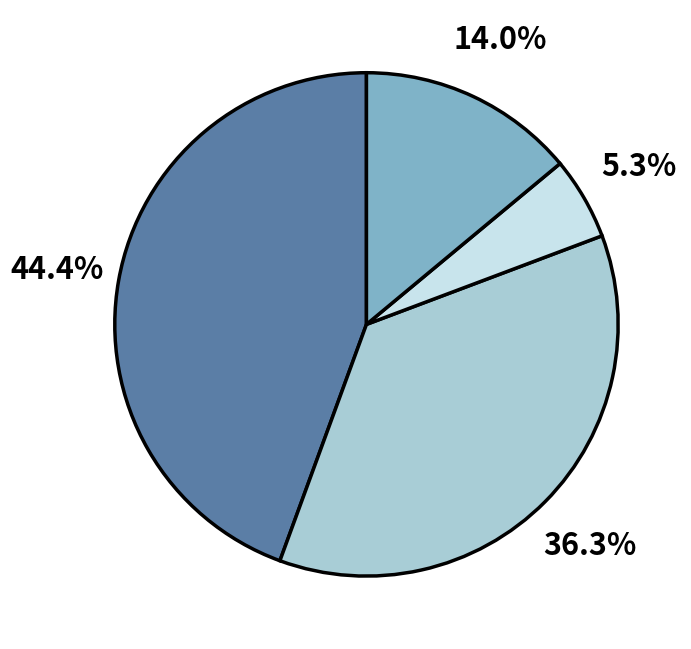

To the nearest percent, what is the difference between the largest and smallest slice percentages?

39%